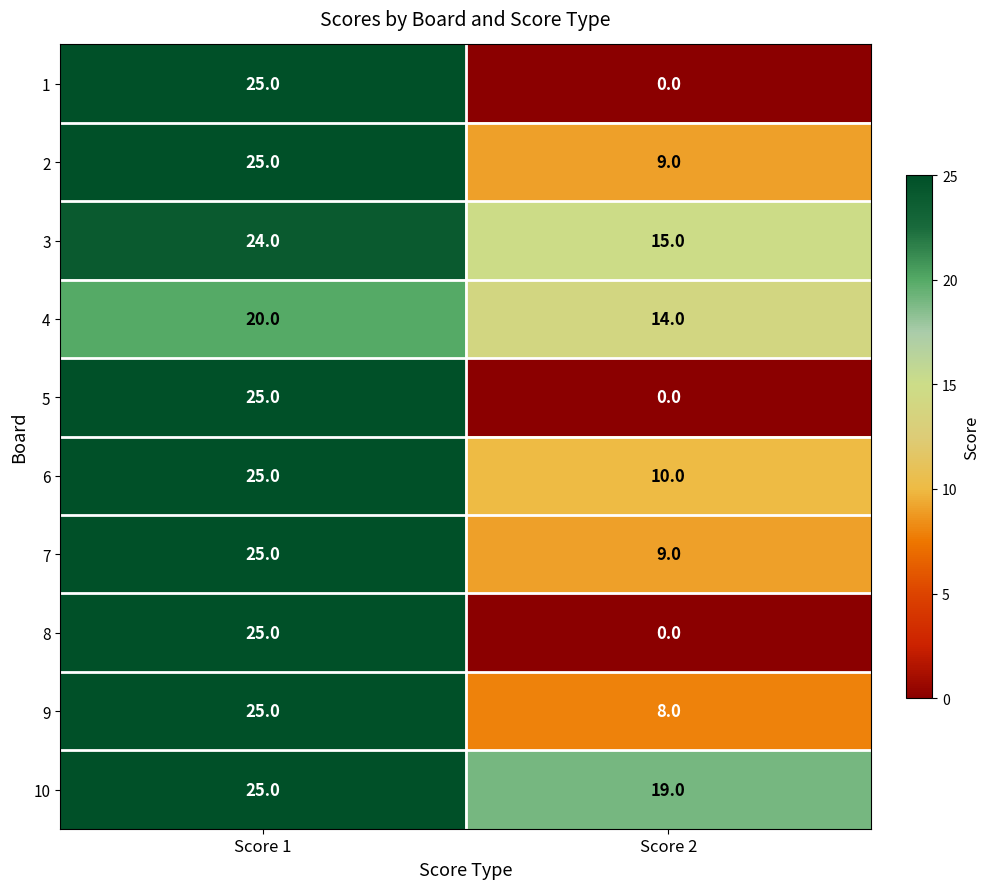

Reading left to right, what are all the values shown in this chart?

1: Score 1=25	Score 2=0
2: Score 1=25	Score 2=9
3: Score 1=24	Score 2=15
4: Score 1=20	Score 2=14
5: Score 1=25	Score 2=0
6: Score 1=25	Score 2=10
7: Score 1=25	Score 2=9
8: Score 1=25	Score 2=0
9: Score 1=25	Score 2=8
10: Score 1=25	Score 2=19